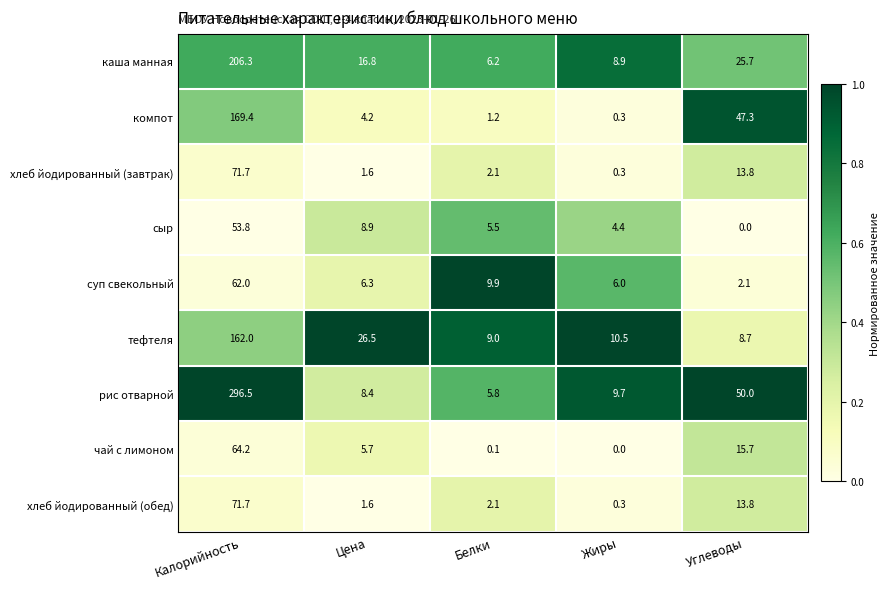

What is the difference between the maximum and second lowest values in the сыр series?

49.4